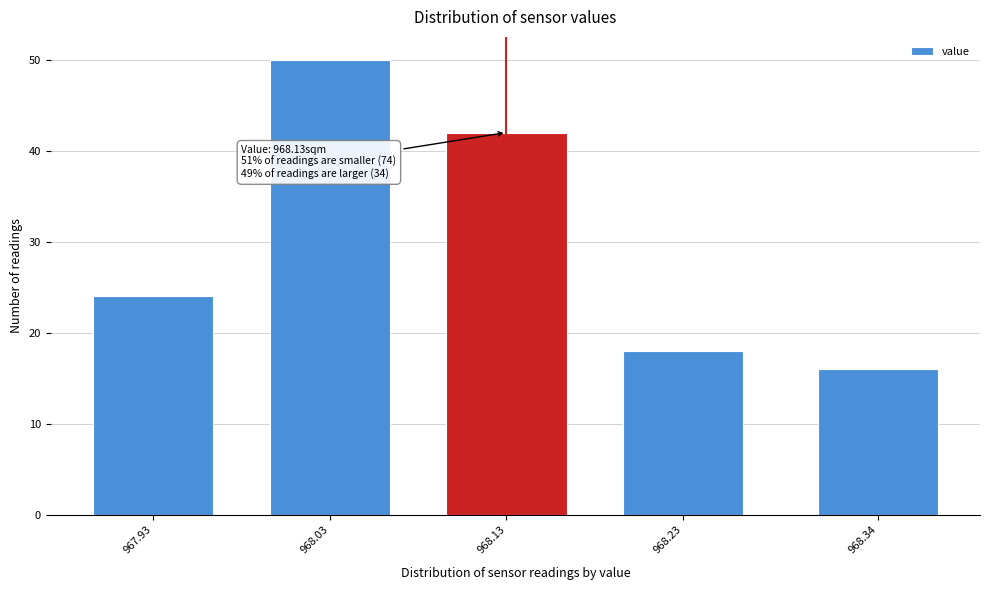

Reading left to right, extract all data points from this chart.

967.93=24	968.03=50	968.13=42	968.23=18	968.34=16